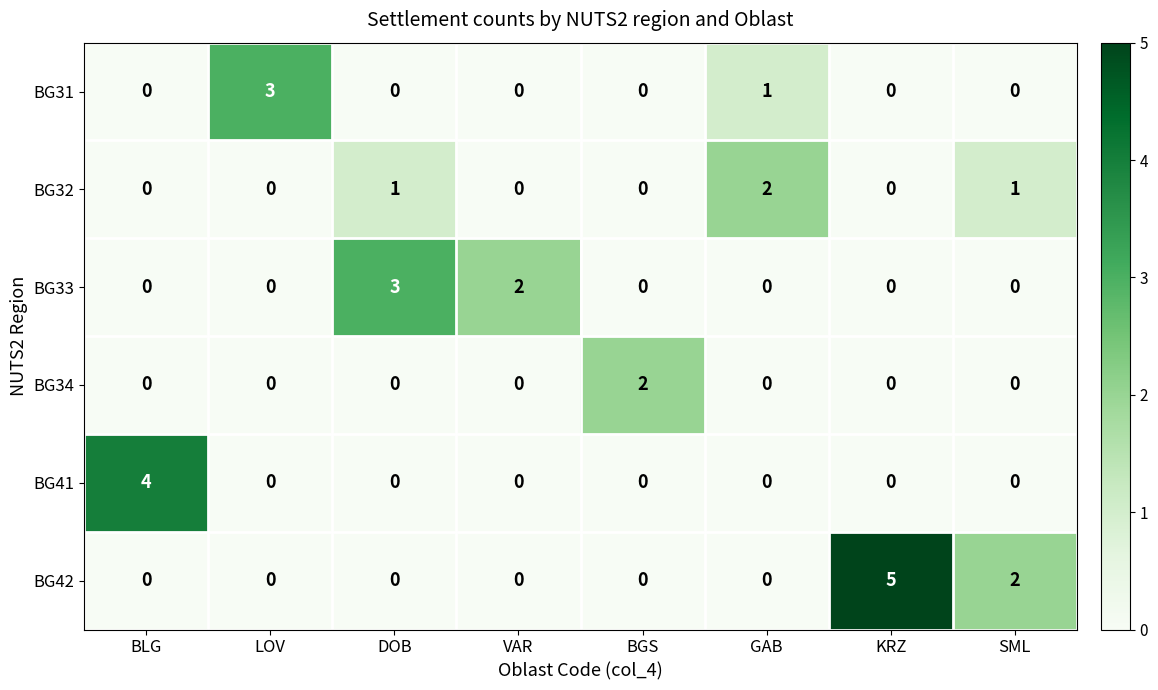

Is the value of BG34 at VAR greater than the value of BG32 at GAB?

No